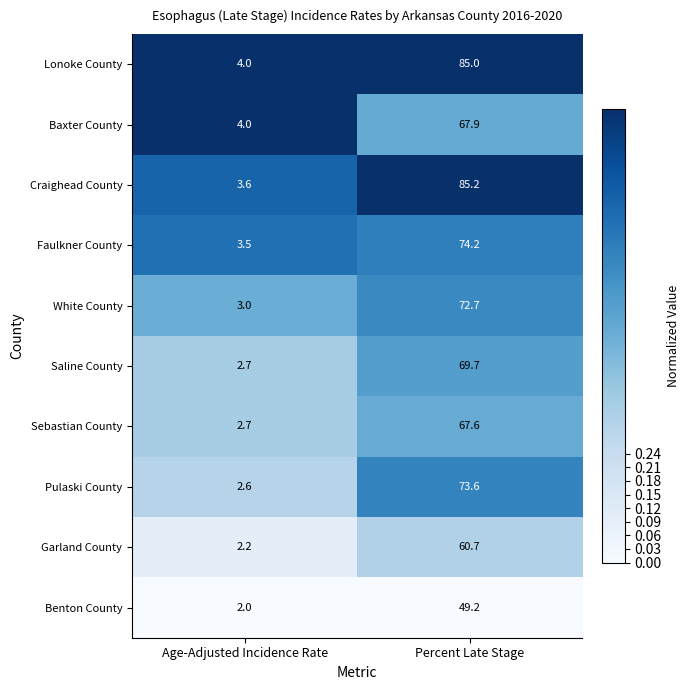

Is it true that White County equals 3.0 at Age-Adjusted Incidence Rate?

True